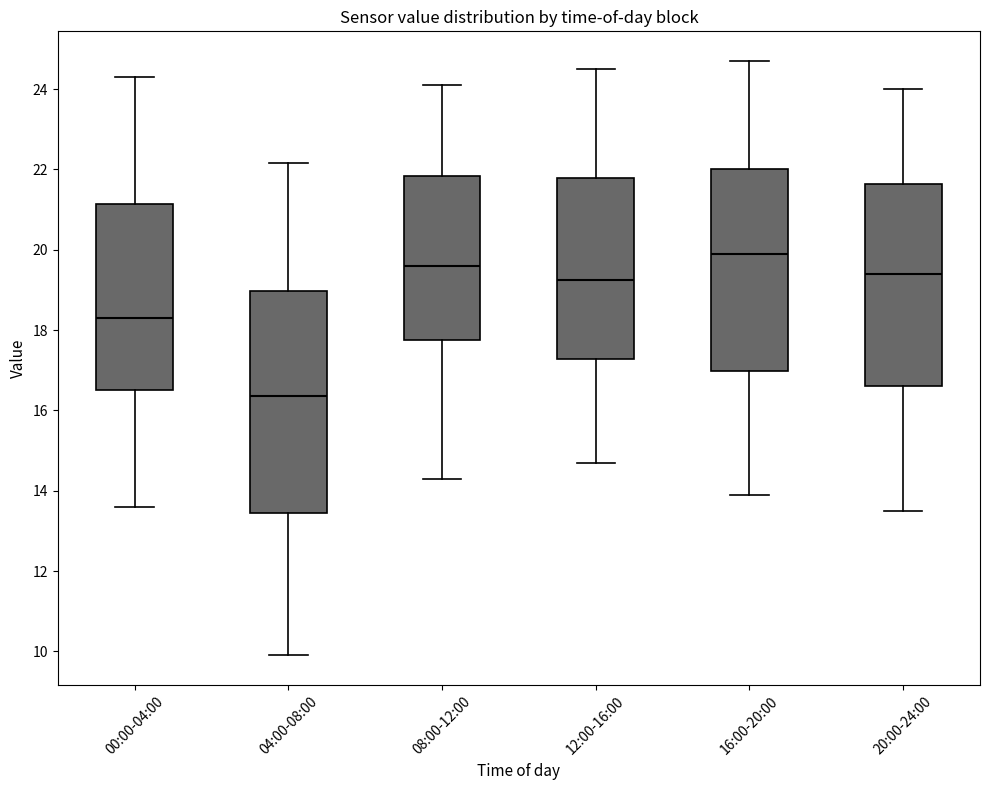

Reading left to right, transcribe this box plot: for each box, give where its median line is, the range the box spans, and where its two whiskers end, as read against the y-axis. The values are not printed on the chart, so give them approximately, as read against the axis.

00:00-04:00: median 18.4, box 16.6 to 21.2, whiskers 13.6 to 24.4
04:00-08:00: median 16.4, box 13.4 to 19.0, whiskers 10.0 to 22.2
08:00-12:00: median 19.6, box 17.8 to 21.8, whiskers 14.4 to 24.2
12:00-16:00: median 19.2, box 17.2 to 21.8, whiskers 14.8 to 24.6
16:00-20:00: median 20.0, box 17.0 to 22.0, whiskers 14.0 to 24.8
20:00-24:00: median 19.4, box 16.6 to 21.6, whiskers 13.6 to 24.0